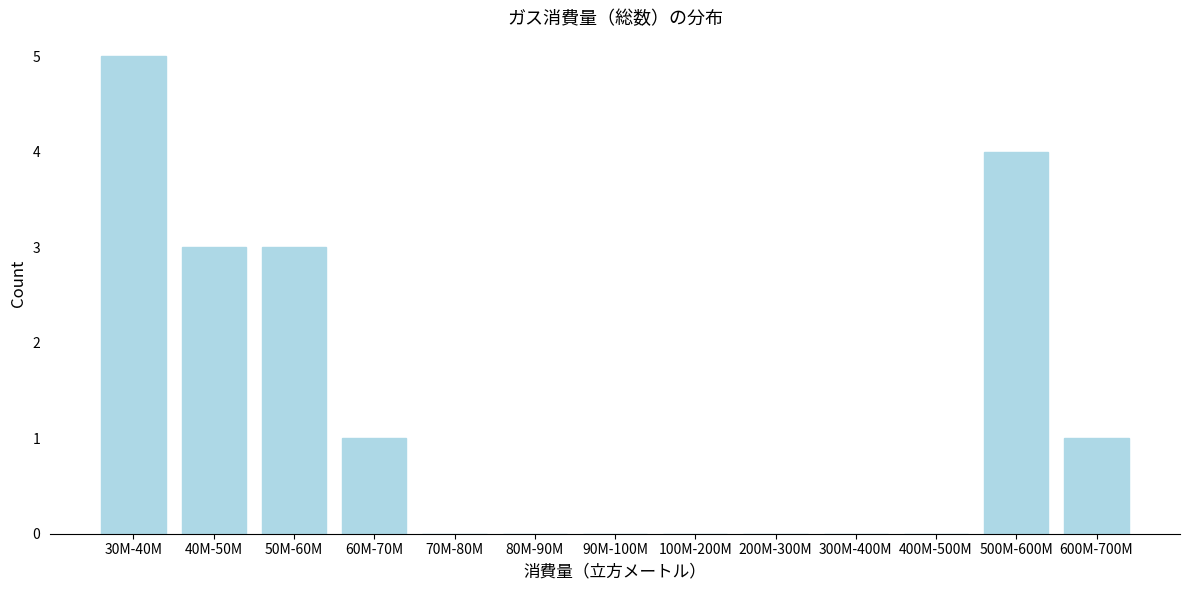

Reading left to right, list all the values displayed in this chart.

30M-40M=5	40M-50M=3	50M-60M=3	60M-70M=1	70M-80M=0	80M-90M=0	90M-100M=0	100M-200M=0	200M-300M=0	300M-400M=0	400M-500M=0	500M-600M=4	600M-700M=1